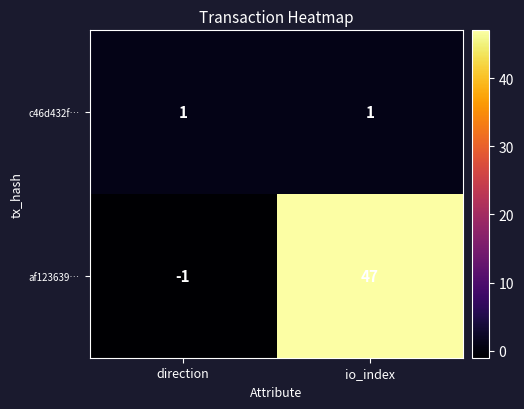

How many data points in af123639… are less than 47?

1